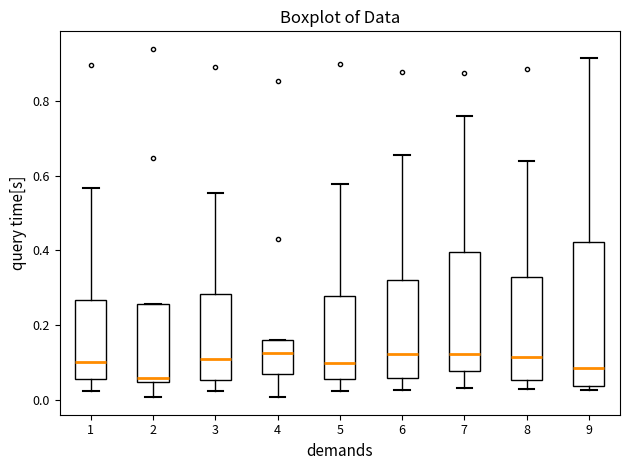

Reading left to right, transcribe this box plot: for each box, give where its median line is, the range the box spans, and where its two whiskers end, as read against the y-axis. The values are not printed on the chart, so give them approximately, as read against the axis.

1: median 0.10, box 0.06 to 0.26, whiskers 0.02 to 0.56
2: median 0.06, box 0.04 to 0.26, whiskers 0.00 to 0.26
3: median 0.10, box 0.06 to 0.28, whiskers 0.02 to 0.56
4: median 0.12, box 0.06 to 0.16, whiskers 0.00 to 0.16
5: median 0.10, box 0.06 to 0.28, whiskers 0.02 to 0.58
6: median 0.12, box 0.06 to 0.32, whiskers 0.02 to 0.66
7: median 0.12, box 0.08 to 0.40, whiskers 0.04 to 0.76
8: median 0.12, box 0.06 to 0.34, whiskers 0.02 to 0.64
9: median 0.08, box 0.04 to 0.42, whiskers 0.02 to 0.92